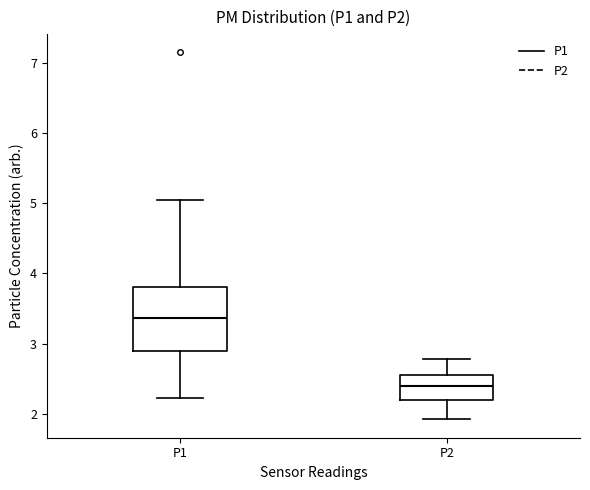

Reading left to right, read every box against the y-axis: the position of its median line, the range the box covers, and the ends of its whiskers. The values are not printed on the chart, so give them approximately, as read against the axis.

P1: median 3.4, box 2.9 to 3.8, whiskers 2.2 to 5.1
P2: median 2.4, box 2.2 to 2.6, whiskers 1.9 to 2.8